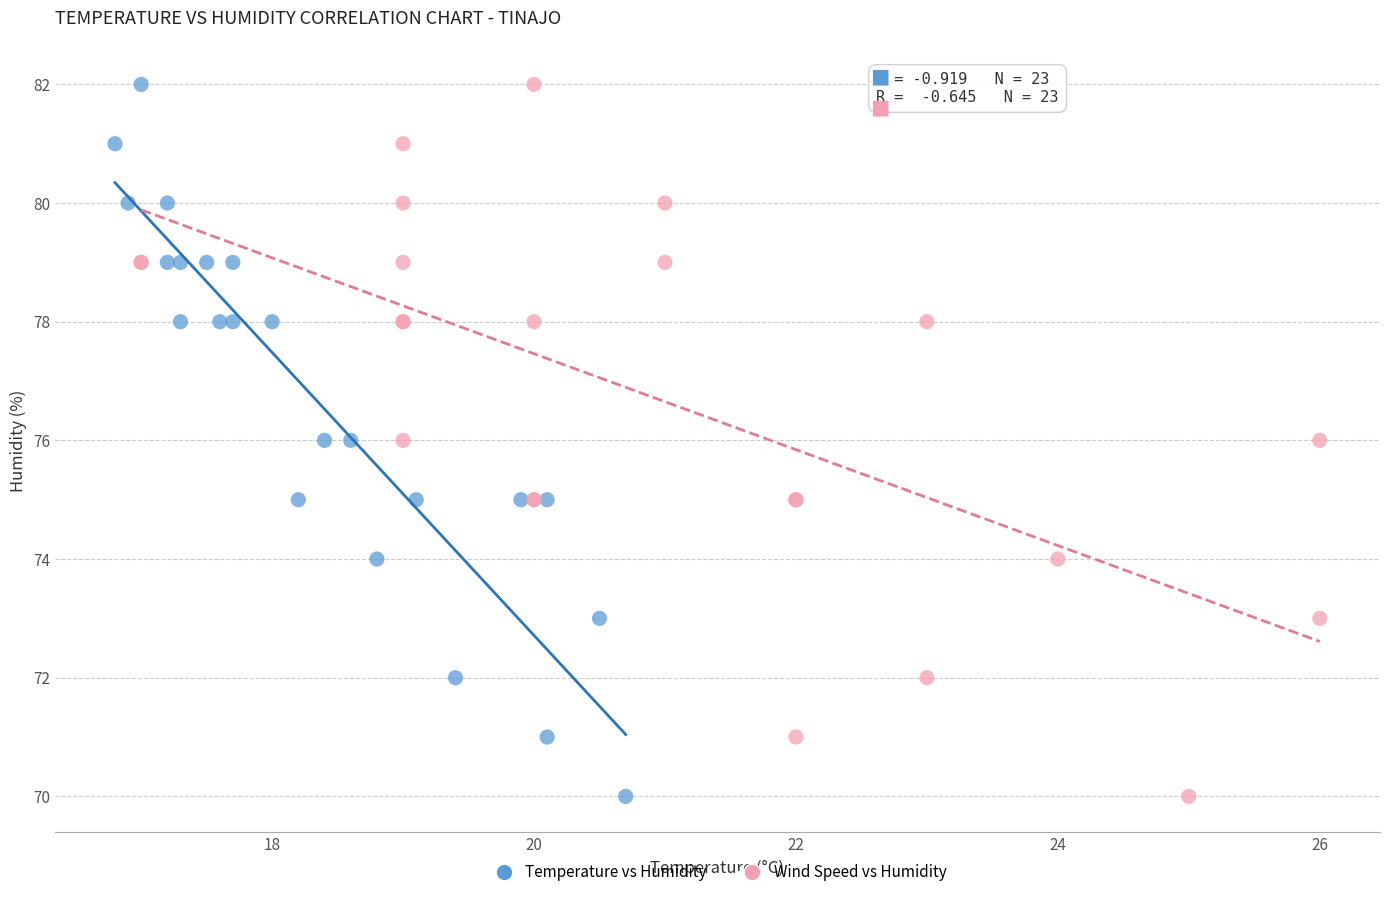

What are all the series names shown in the legend?

Temperature vs Humidity, Wind Speed vs Humidity